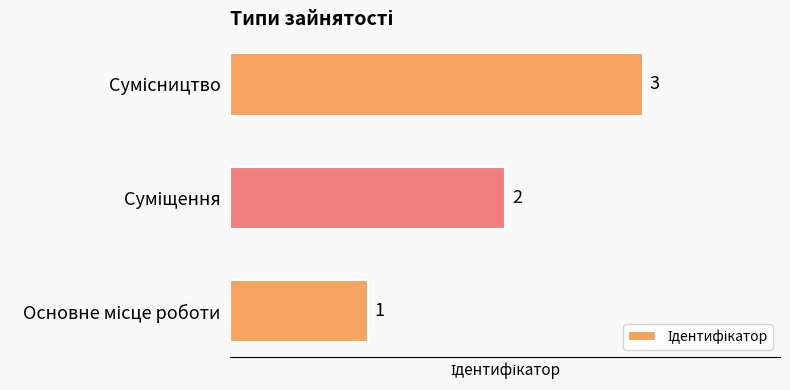

How many values are between 1 and 3?

3